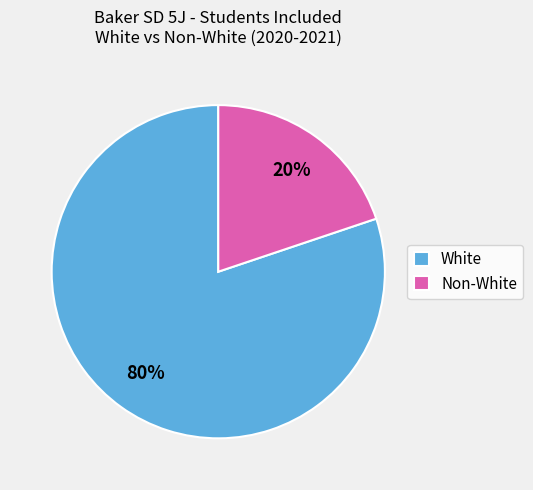

Which has a higher value, White or Non-White?

White